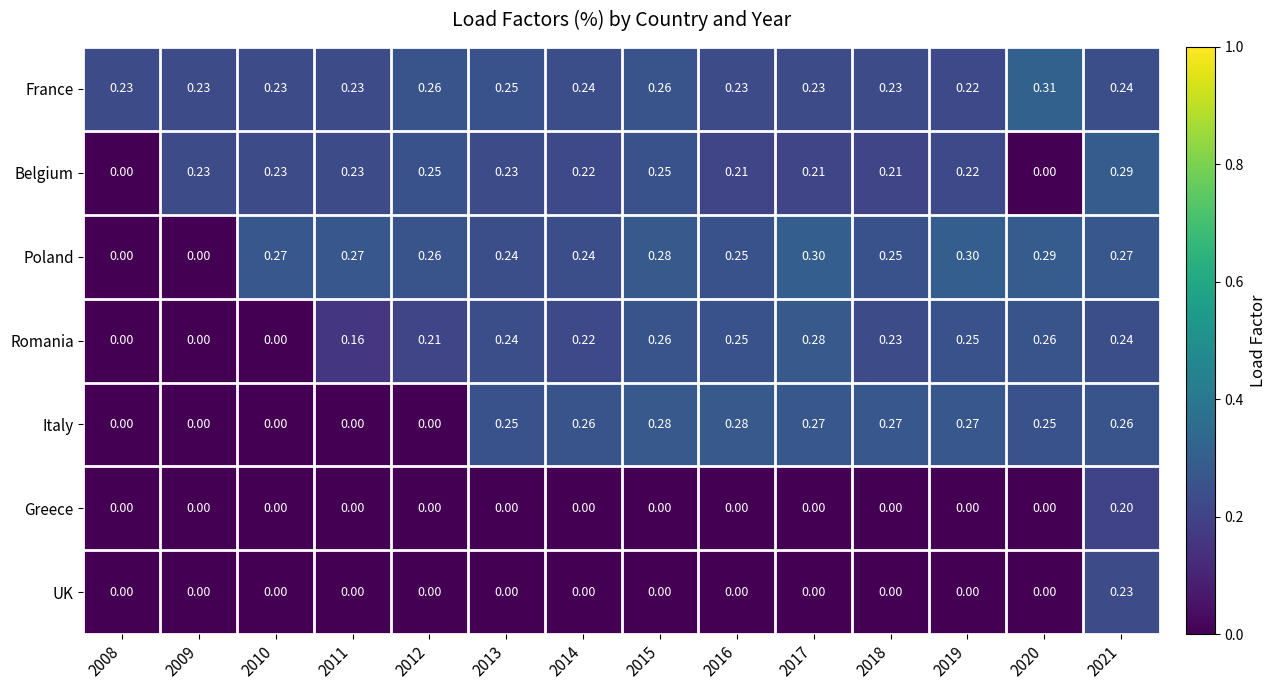

What is the maximum value shown in the chart?

0.3